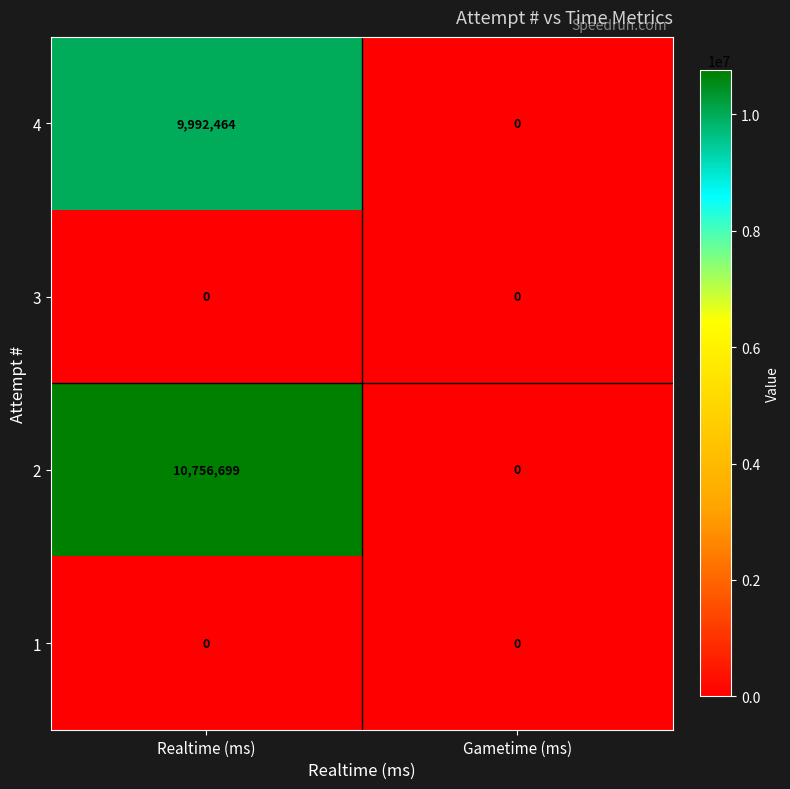

Reading left to right, what are all the values shown in this chart?

4: Realtime (ms)=9992464	Gametime (ms)=0
3: Realtime (ms)=0	Gametime (ms)=0
2: Realtime (ms)=10756699	Gametime (ms)=0
1: Realtime (ms)=0	Gametime (ms)=0